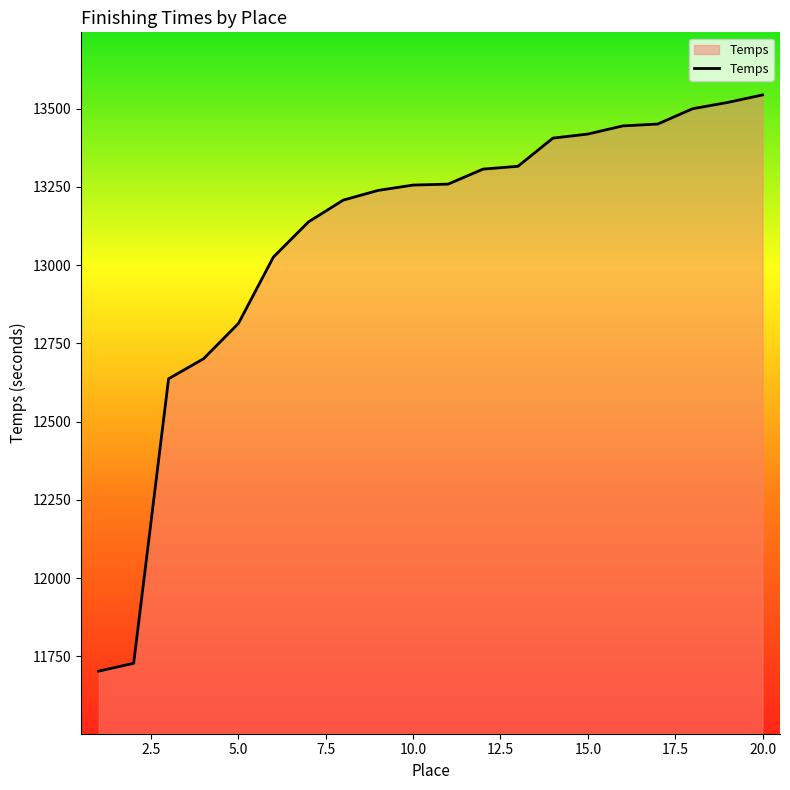

What is the difference between the maximum and minimum values?

1841